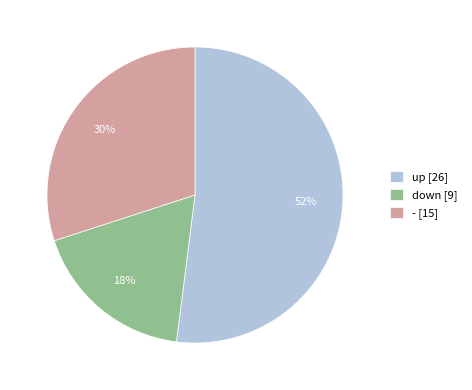

How many segments does this pie chart have?

3